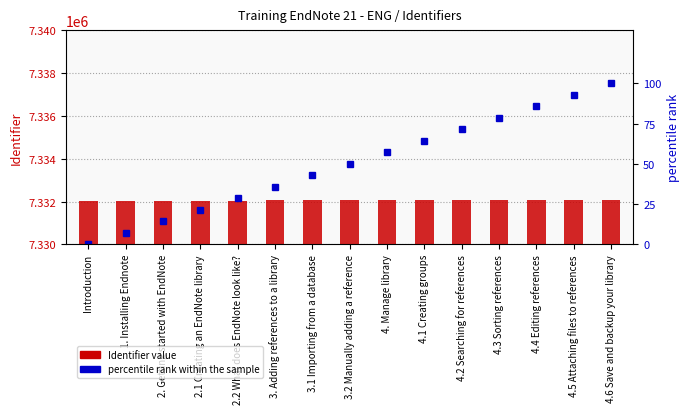

Is the value of percentile rank within the sample at 3.1 Importing from a database greater than the value of Identifier at 1. Installing Endnote?

No